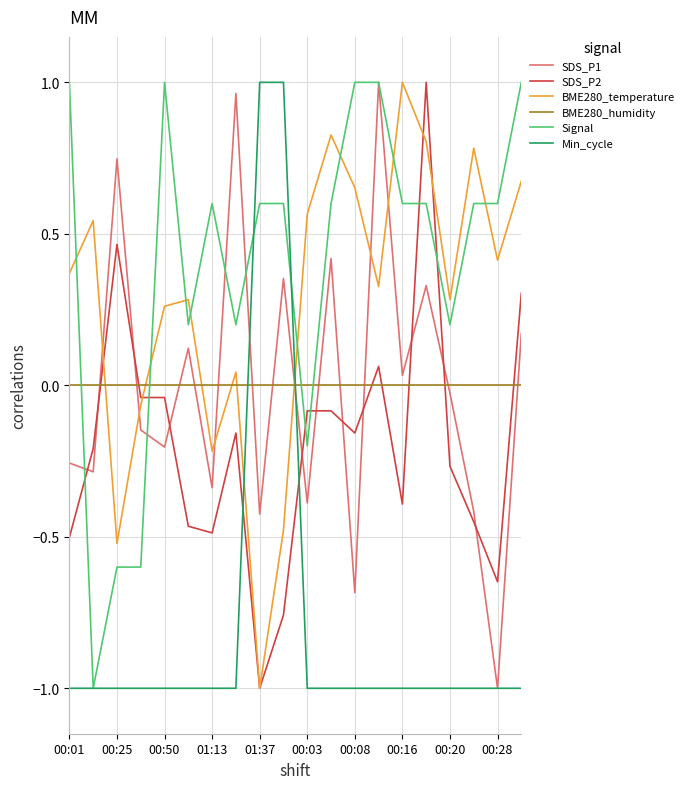

After their last crossing, which series has the higher values: Min_cycle or BME280_temperature?

BME280_temperature